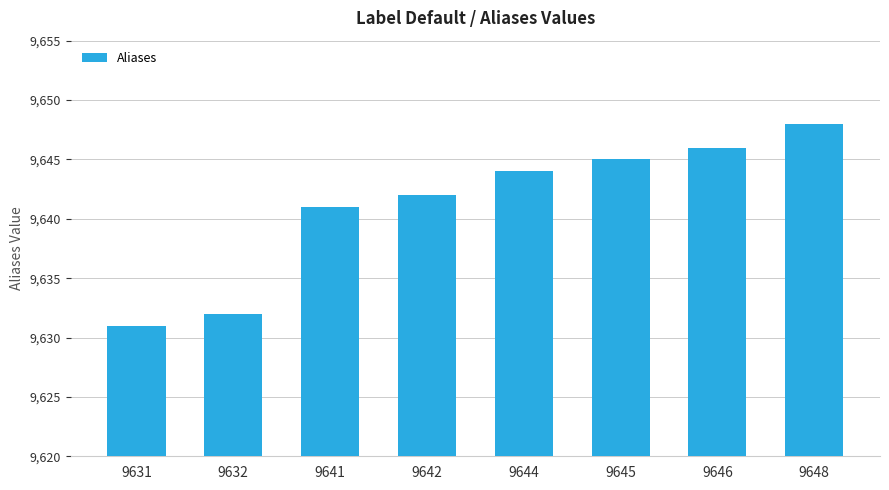

What is the minimum value shown in the chart?

9631